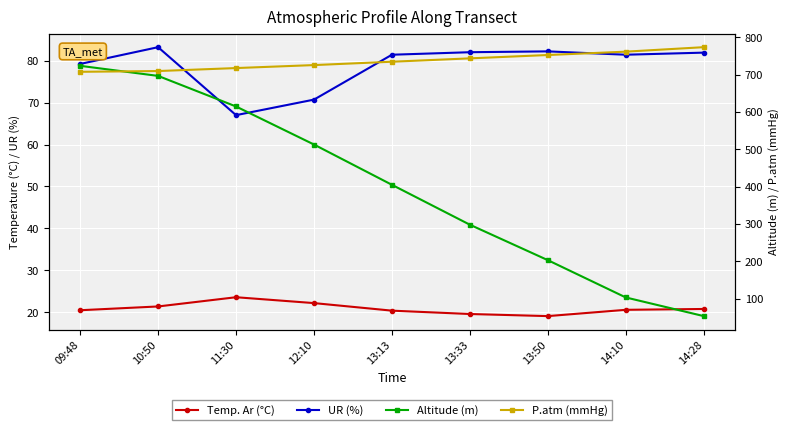

What are all the series names shown in the legend?

Temp. Ar (°C), UR (%), Altitude (m), P.atm (mmHg)